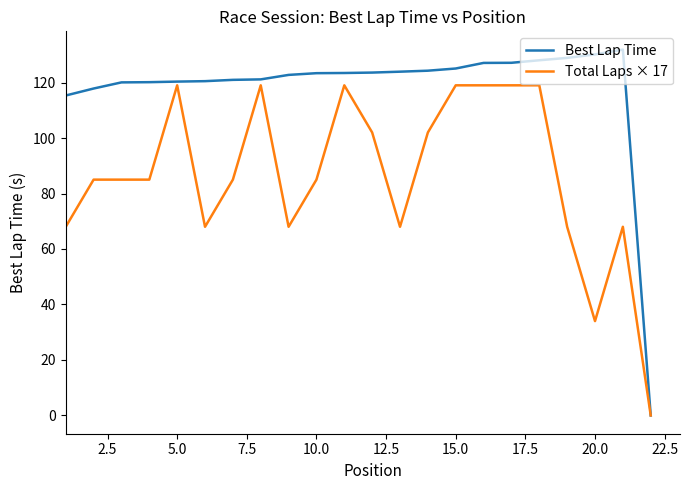

Count the number of categories in the chart.

22